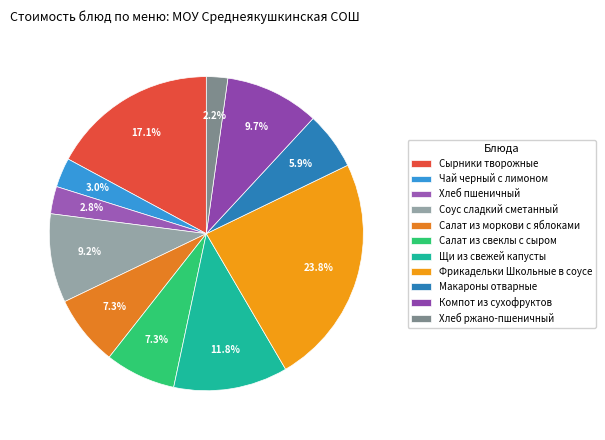

What percentage do Макароны отварные and Салат из свеклы с сыром together represent?

13.2%